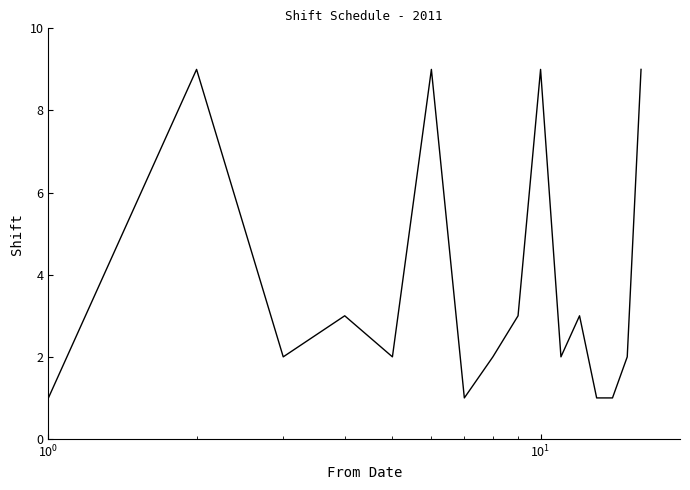

What is the difference between the maximum and minimum values?

8